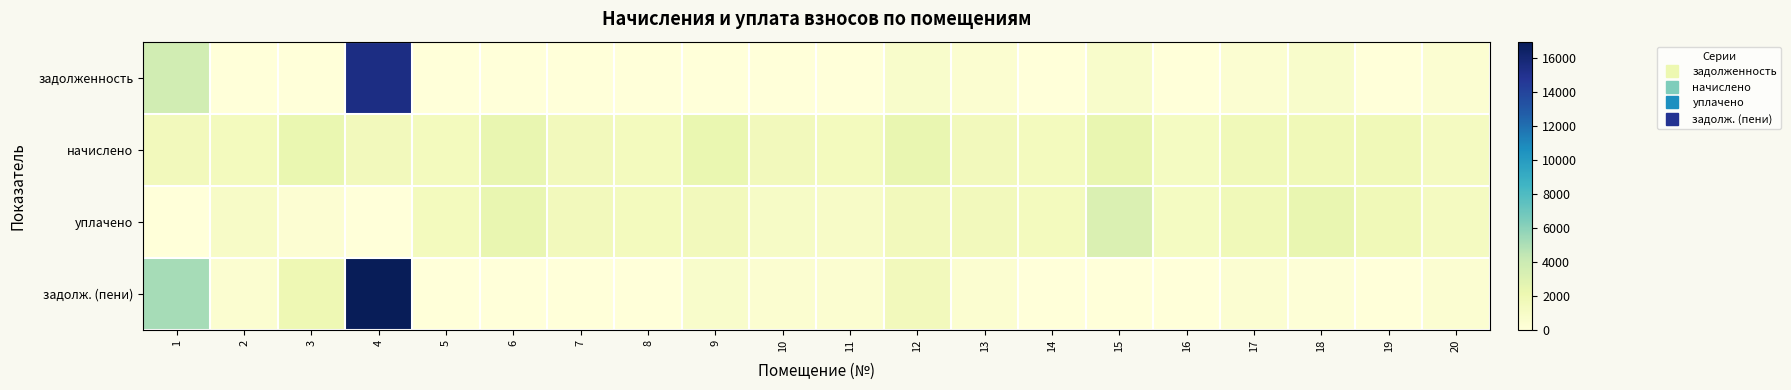

Rank the series by their average value, from highest to lowest.

начислено, задолж. (пени), уплачено, задолженность